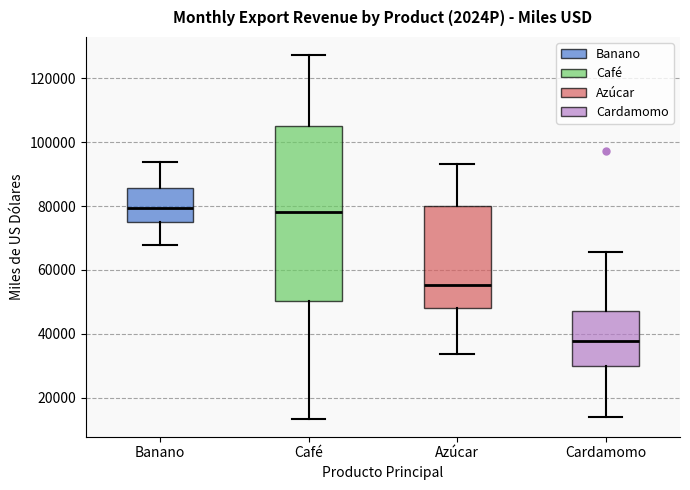

Reading left to right, transcribe this box plot: for each box, give where its median line is, the range the box spans, and where its two whiskers end, as read against the y-axis. The values are not printed on the chart, so give them approximately, as read against the axis.

Banano: median 80000, box 76000 to 86000, whiskers 68000 to 94000
Café: median 78000, box 50000 to 106000, whiskers 14000 to 128000
Azúcar: median 56000, box 48000 to 80000, whiskers 34000 to 94000
Cardamomo: median 38000, box 30000 to 48000, whiskers 14000 to 66000